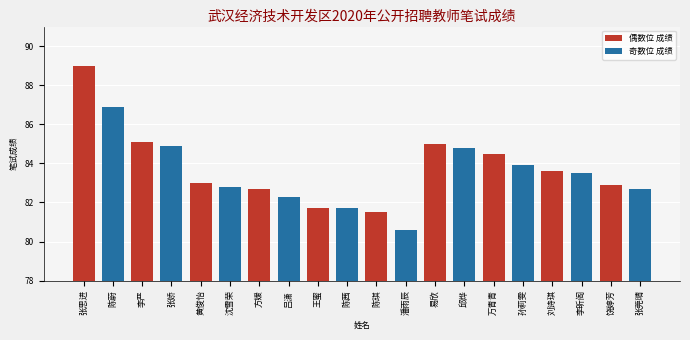

Which category has the highest value across all series?

张思进